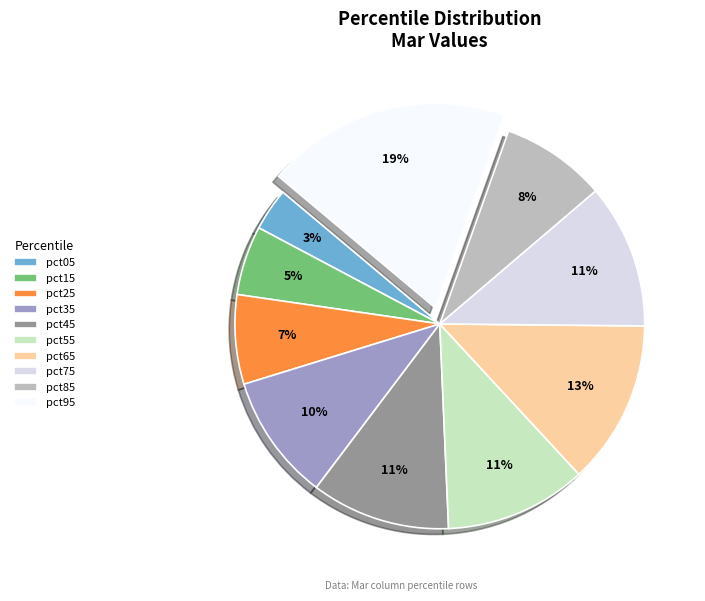

The pct45 slice represents 11% of the pie. True or false?

True